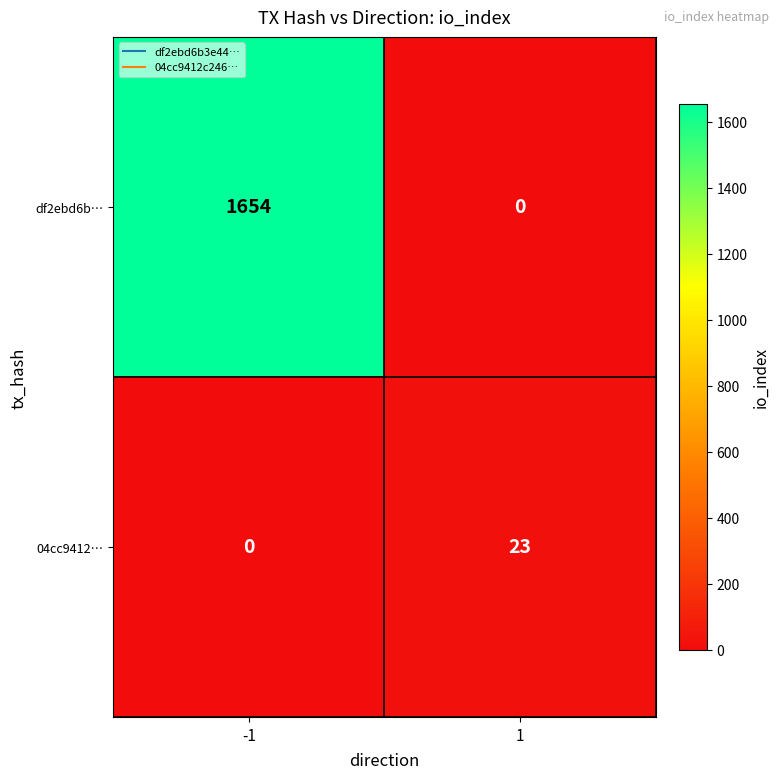

Which series has the largest total across all categories?

df2ebd6b…